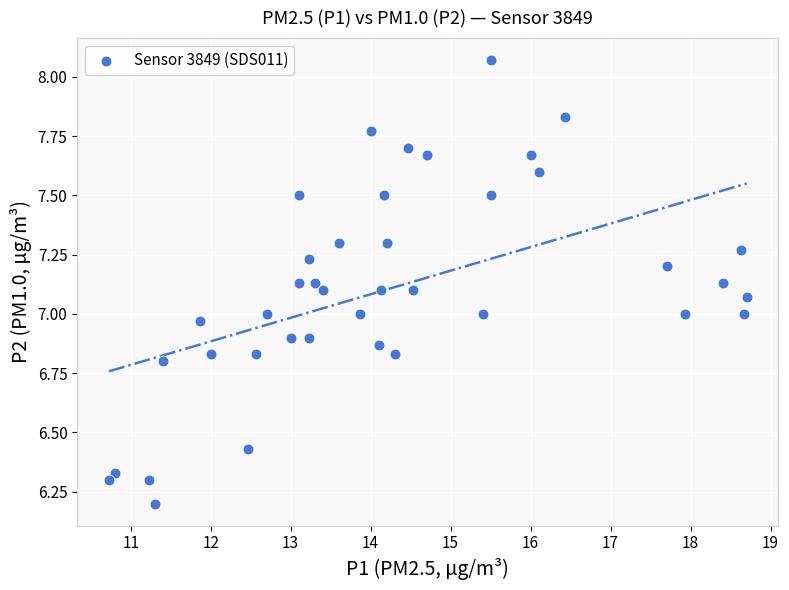

What is the range of Y values (max minus min)?

1.9